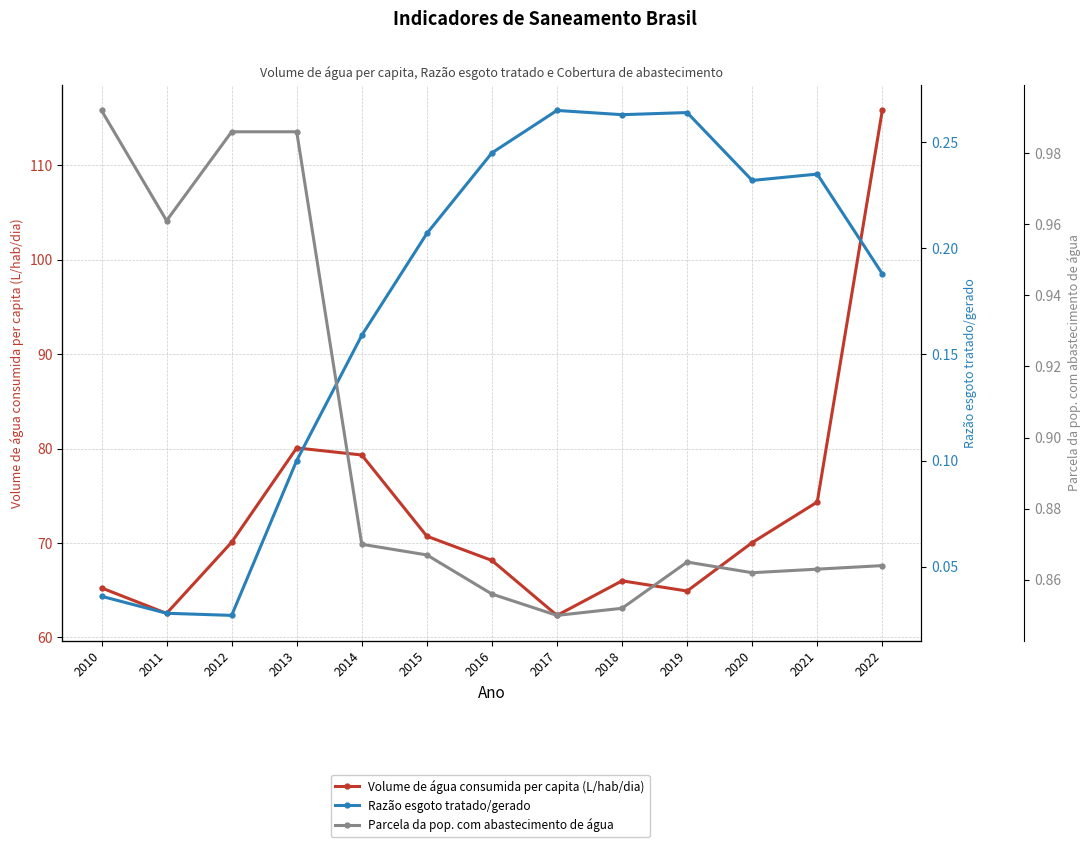

What is the difference between the maximum and second lowest values in the Volume de água consumida per capita (L/hab/dia) series?

53.3